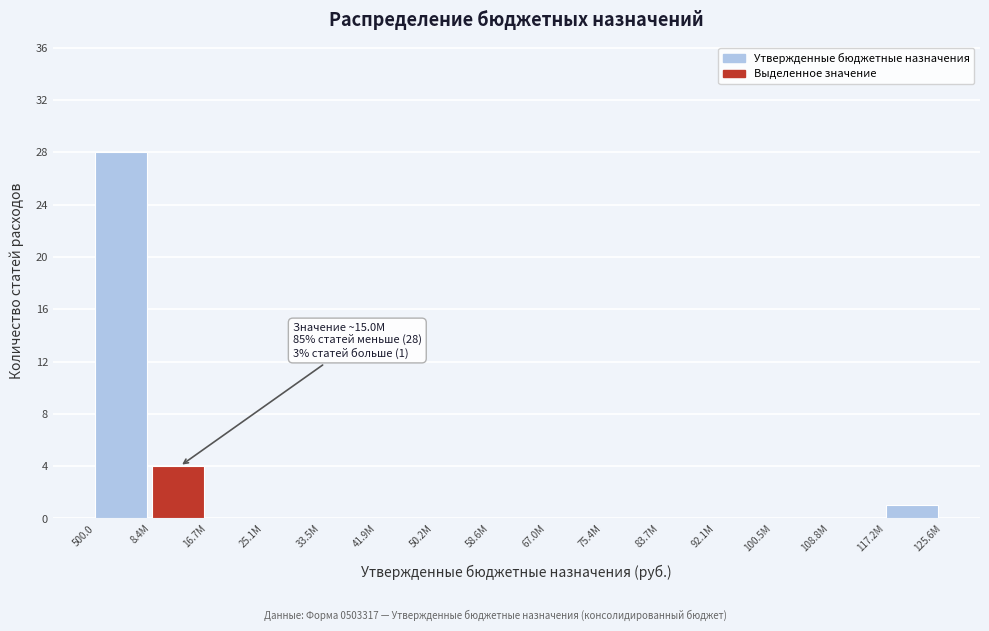

Reading left to right, what are all the values shown in this chart?

500.0=28	8.4М=4	16.7М=0	25.1М=0	33.5М=0	41.9М=0	50.2М=0	58.6М=0	67.0М=0	75.4М=0	83.7М=0	92.1М=0	100.5М=0	108.8М=0	117.2М=1